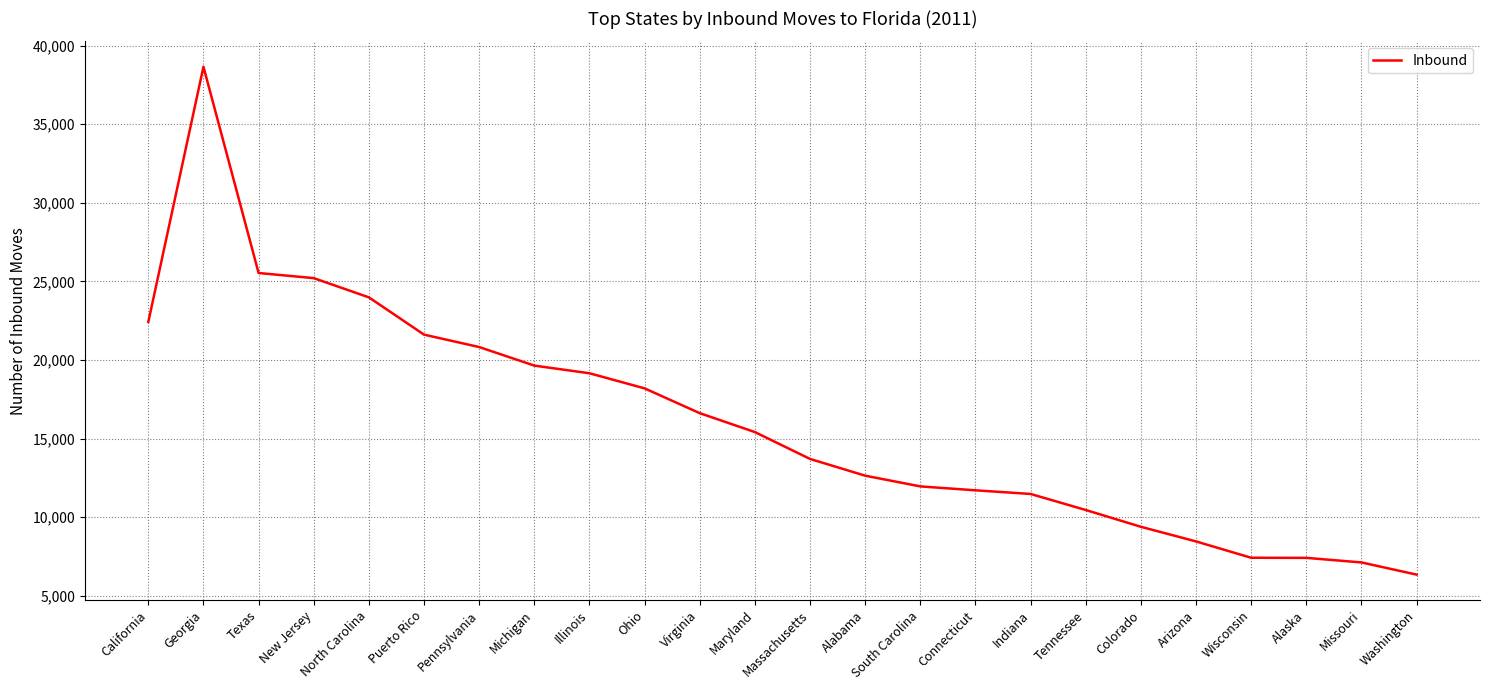

The value at Ohio is 24698. True or false?

False